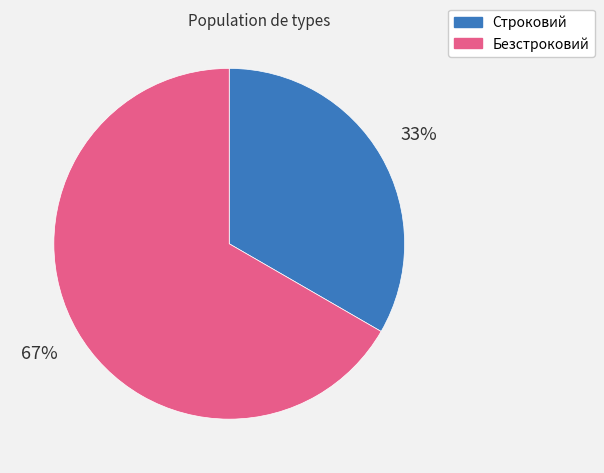

To the nearest percent, what is the combined percentage of Строковий and Безстроковий?

100%